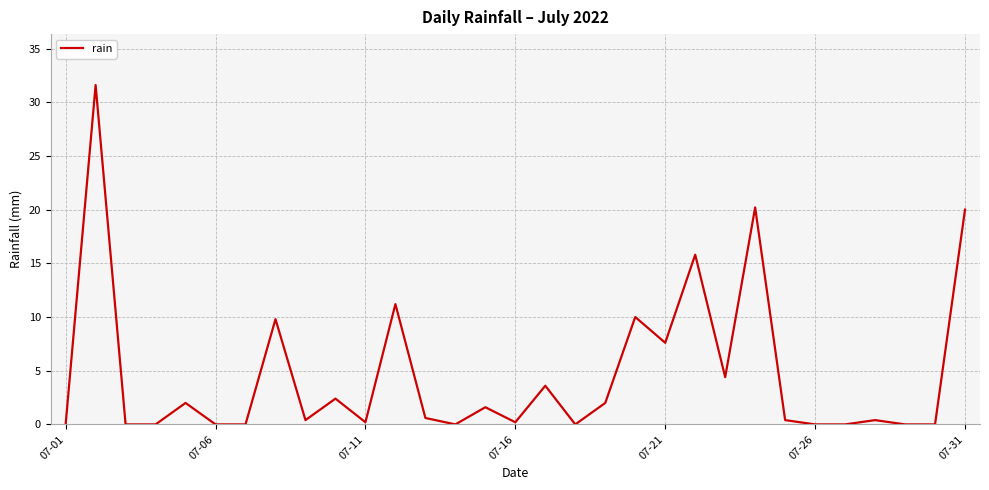

What is the greatest value displayed?

31.6